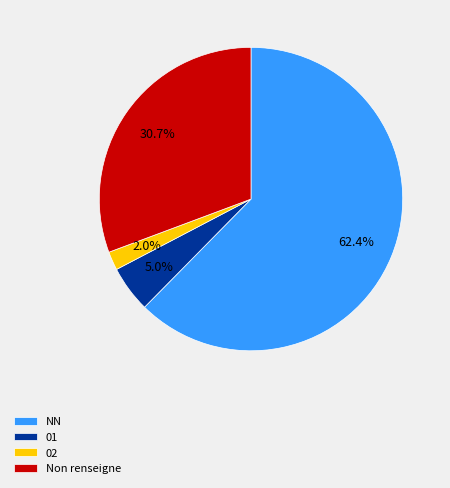

Does NN account for over 50% of the chart?

Yes